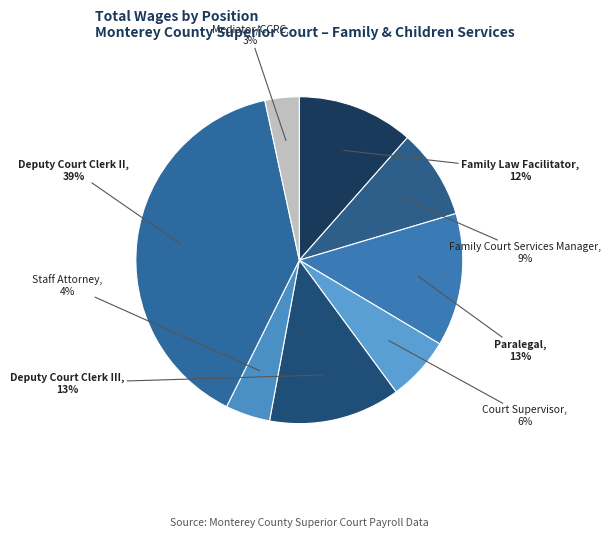

To the nearest percent, what percentage of the pie is Mediator/CCRC?

3%